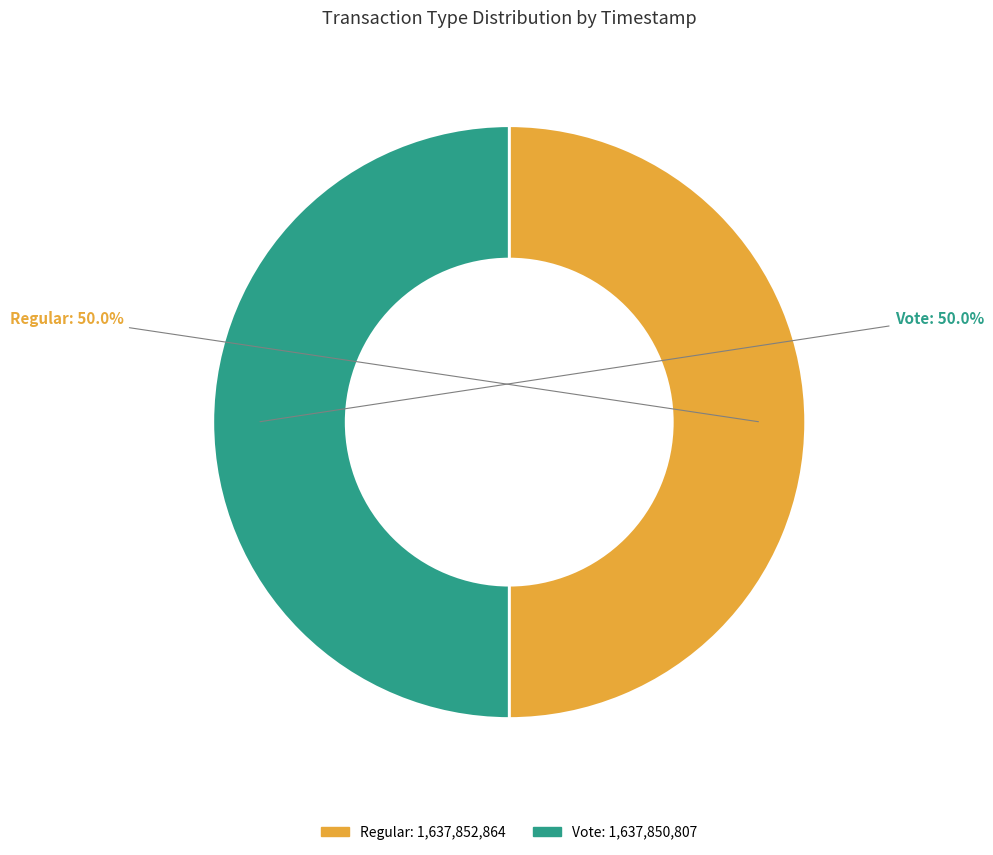

What is the ratio of the value at Regular to the value at Vote?

1.0